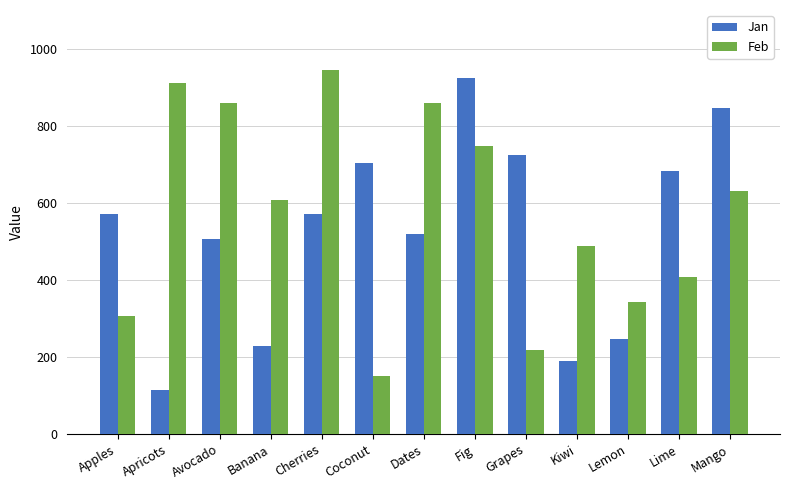

How many data points does each series have?

13